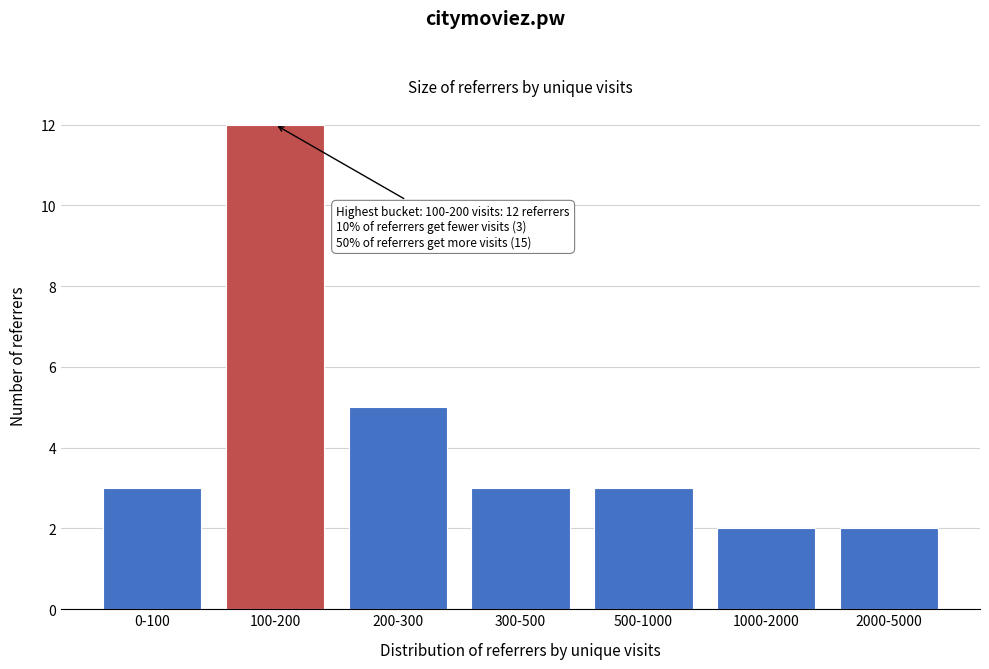

Reading left to right, transcribe all the data shown in this chart.

0-100=3	100-200=12	200-300=5	300-500=3	500-1000=3	1000-2000=2	2000-5000=2